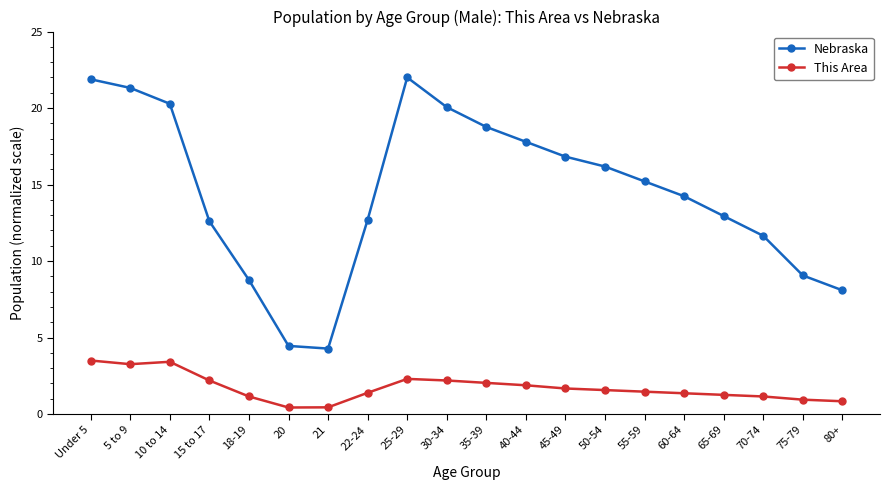

How many series are shown in this chart?

2